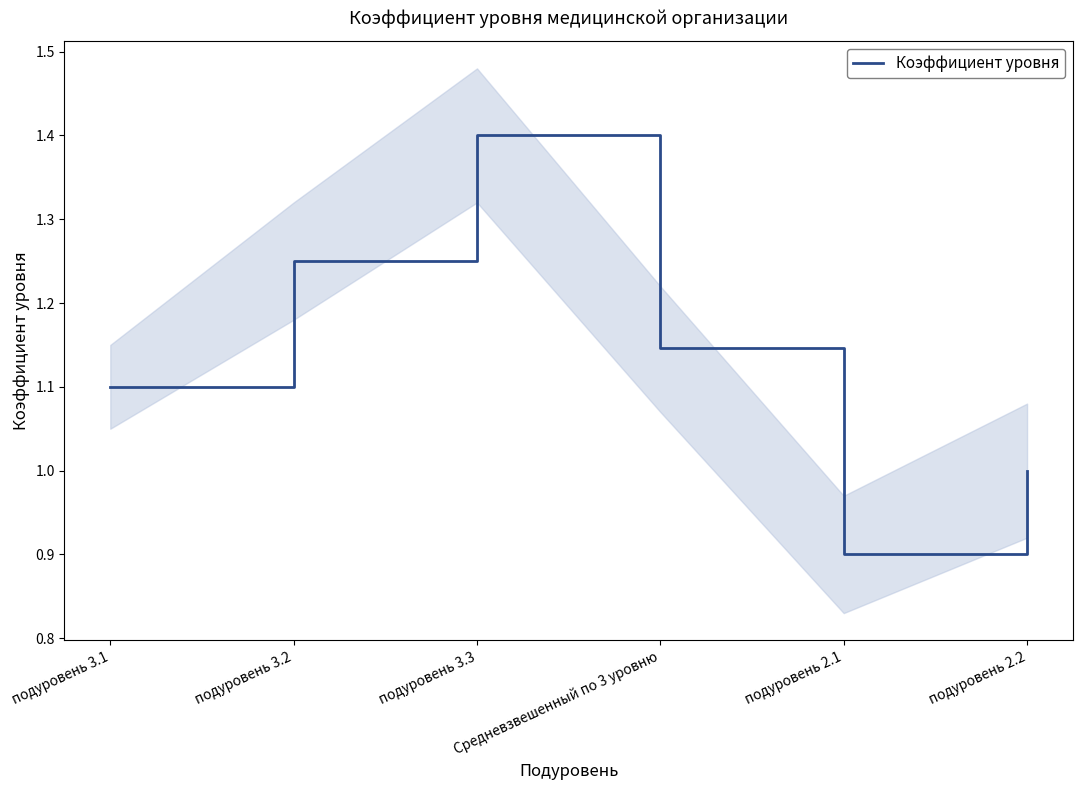

At which category does the data reach its first local peak?

подуровень 3.3